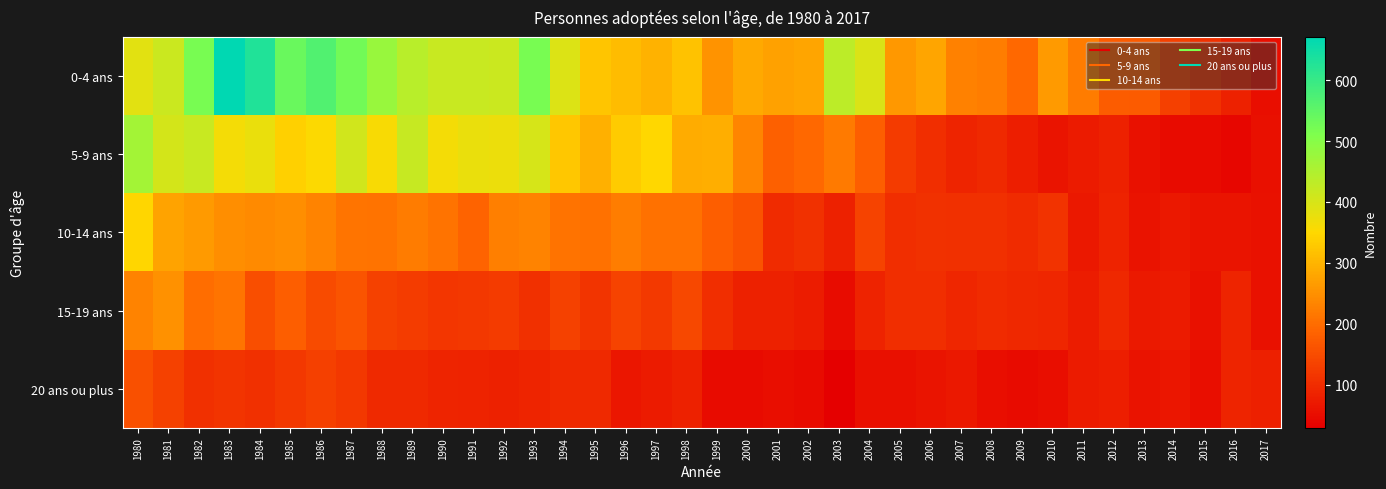

At which category is the sum across all series the highest?

1983